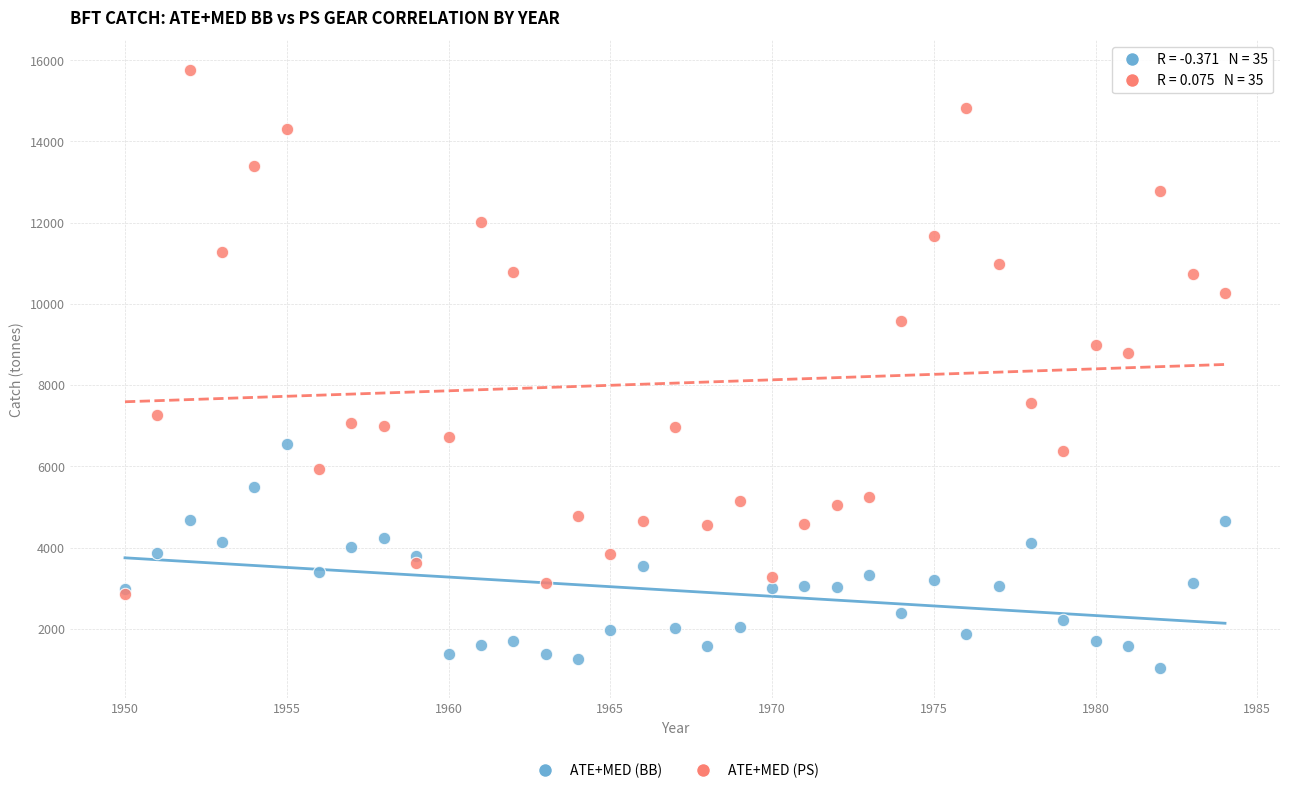

Which series reaches the minimum Y coordinate?

ATE+MED (BB)